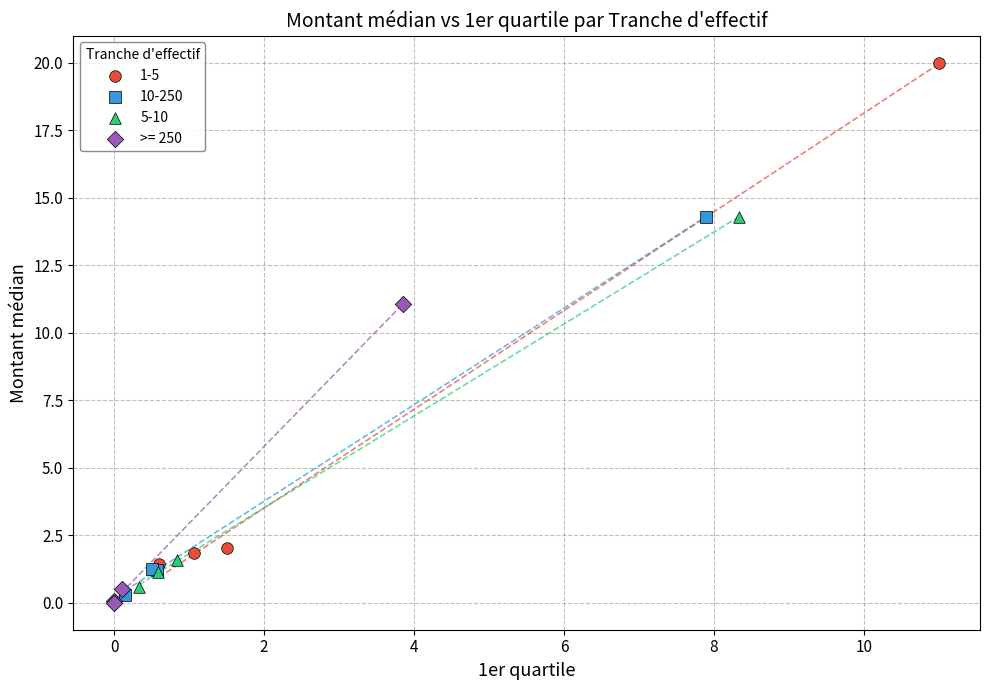

Which series has the widest spread of Y values?

1-5